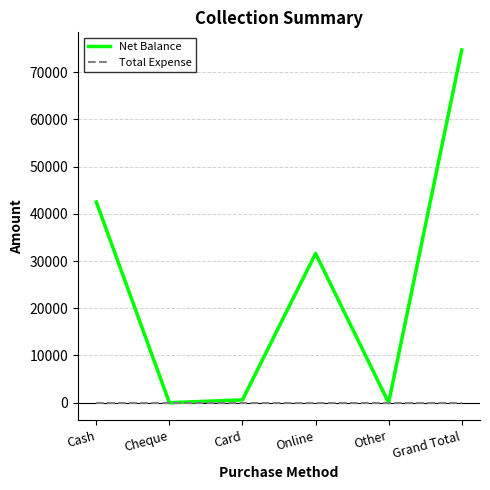

Rank the series at Cash from lowest to highest value.

Total Expense, Net Balance